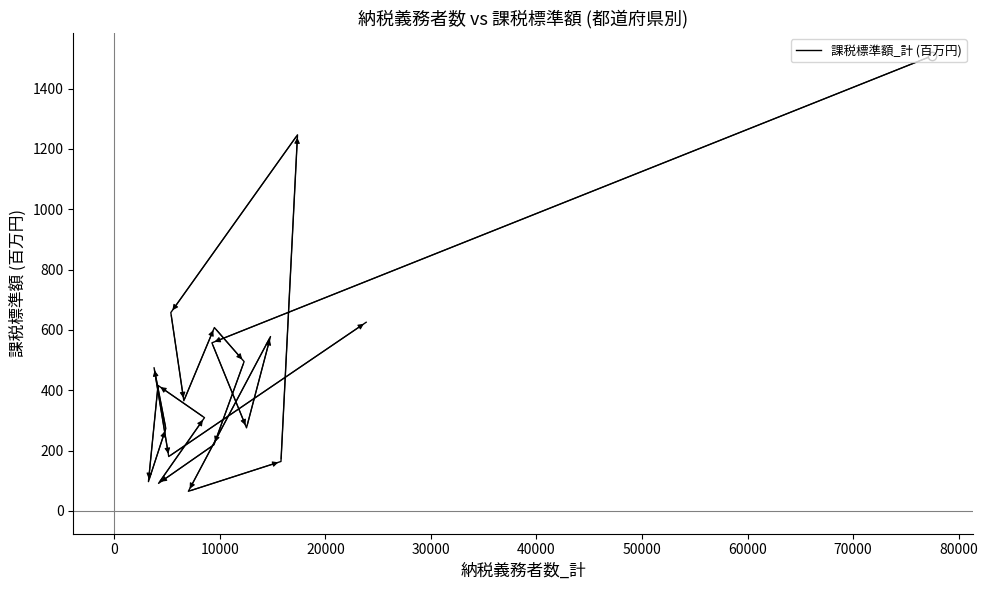

Count the number of data series in this chart.

1